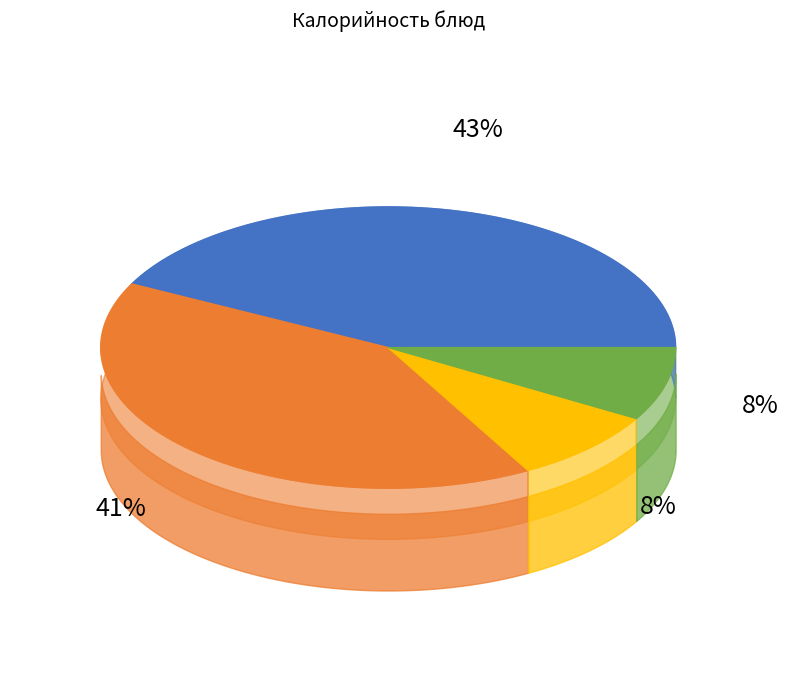

Is there any slice that represents more than half of the pie?

No